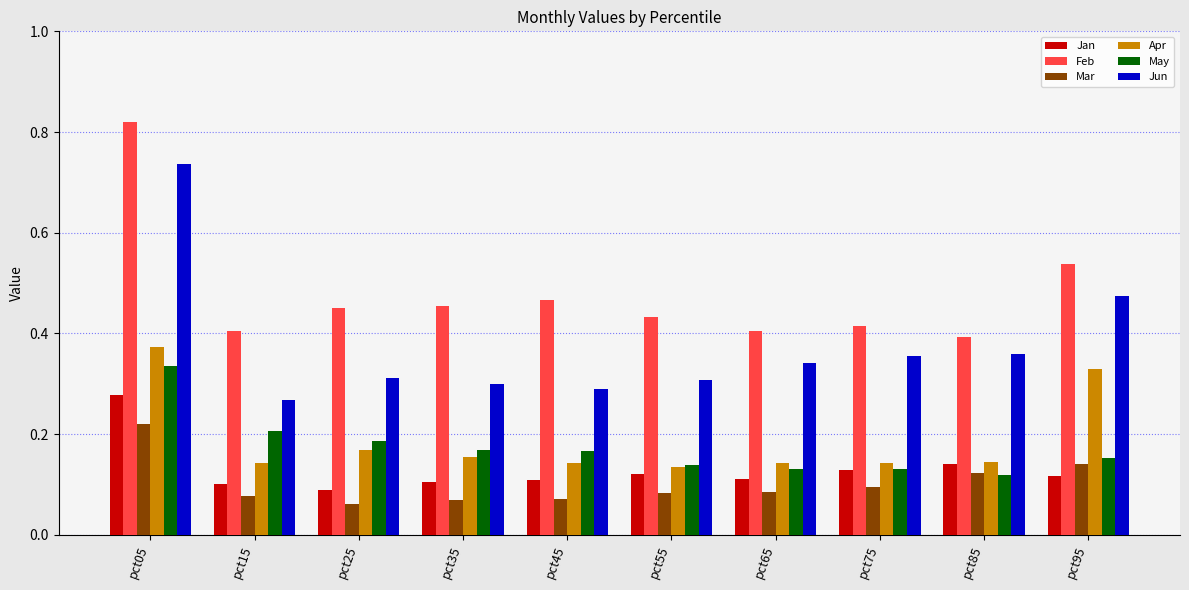

At which label is Jun closest to 0?

pct15